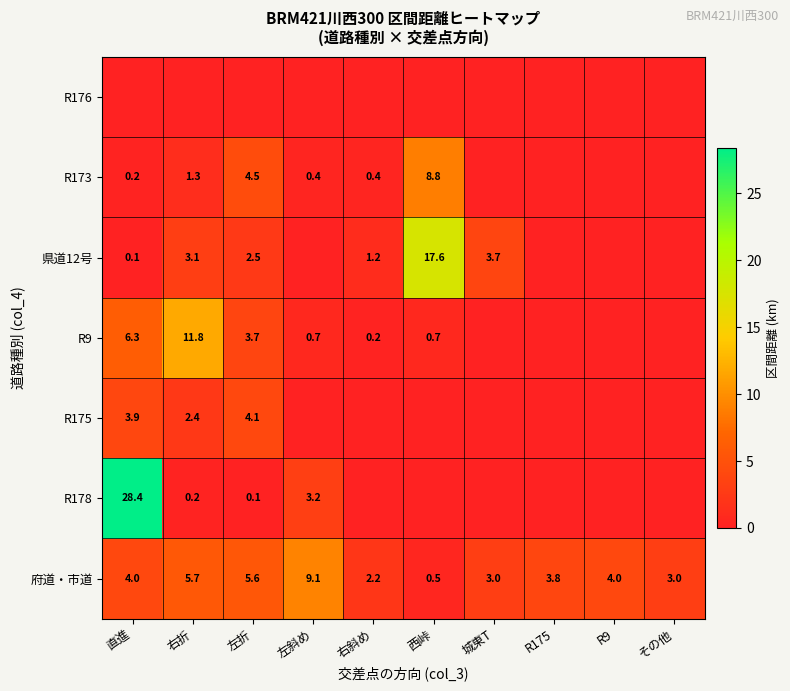

What is the difference between the 府道・市道 values at 左折 and R9?

1.6